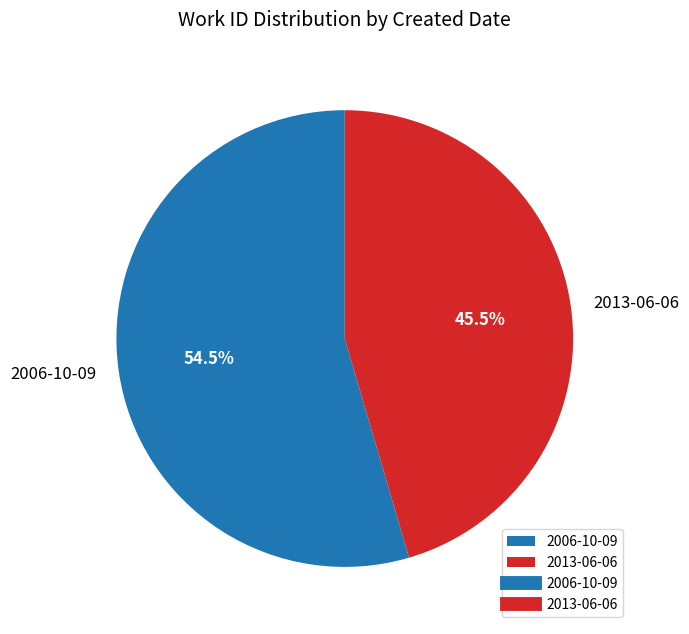

To the nearest percent, what is the combined percentage of 2013-06-06 and 2006-10-09?

100%